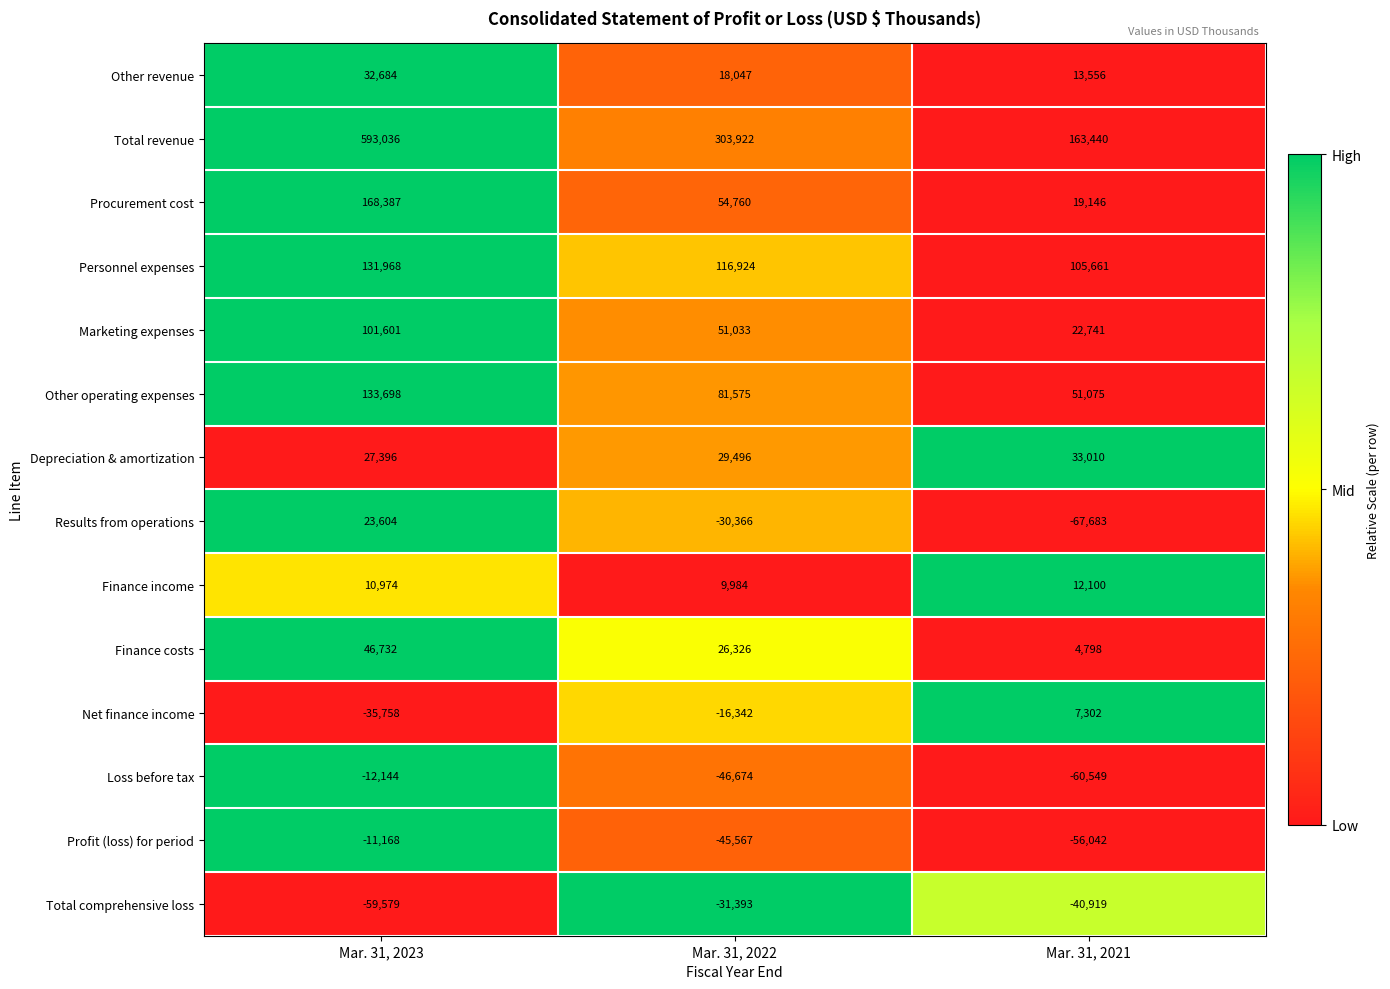

The Results from operations series shows -89044 at Mar. 31, 2021. True or false?

False